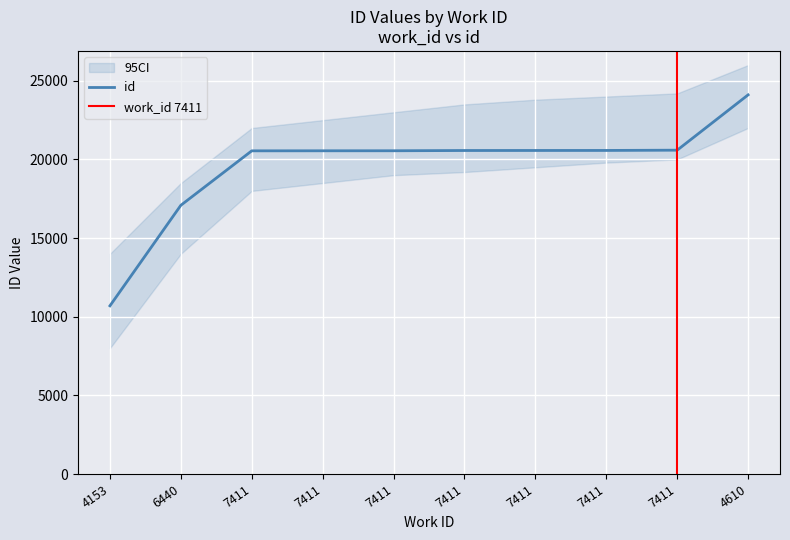

How many data points are above 20569?

4